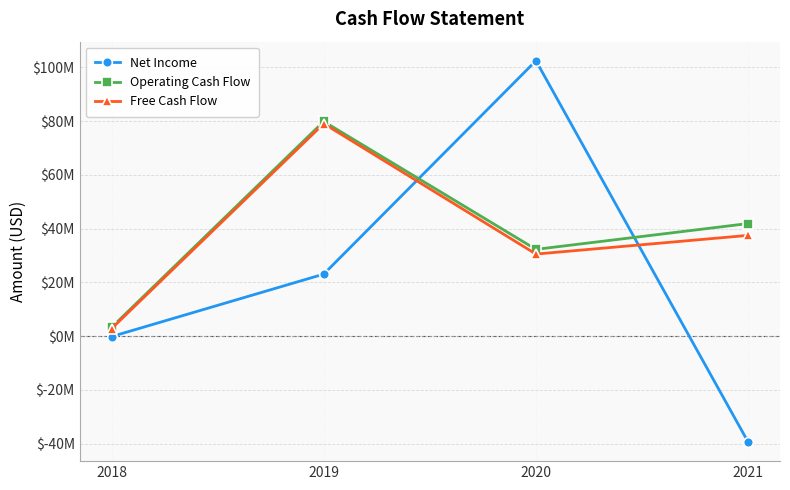

At which category does Operating Cash Flow reach its first local peak?

2019